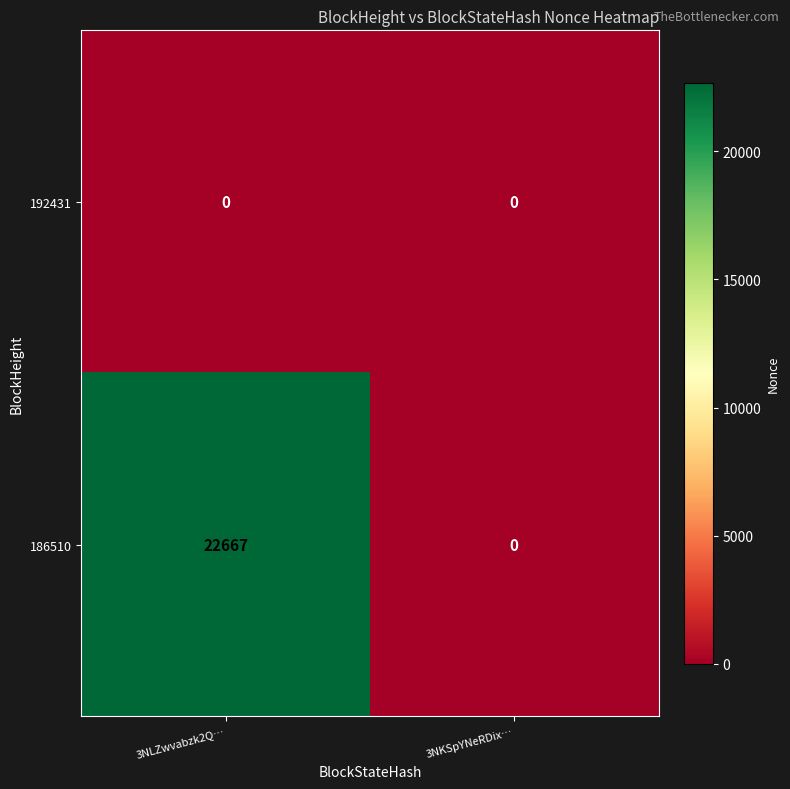

At which label is 186510 closest to 11333?

3NKSpYNeRDix…